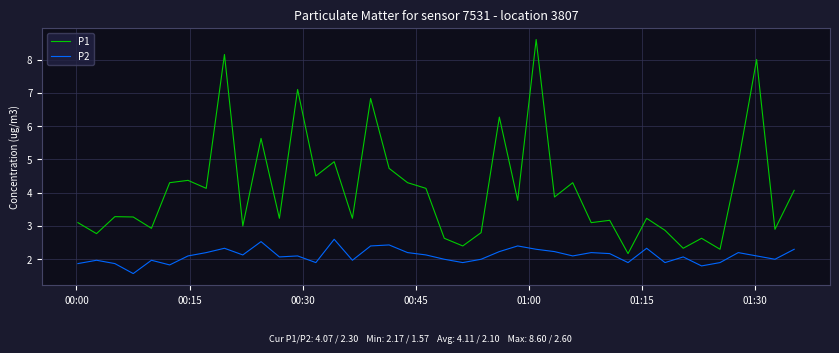

Which series has the largest range (max minus min)?

P1